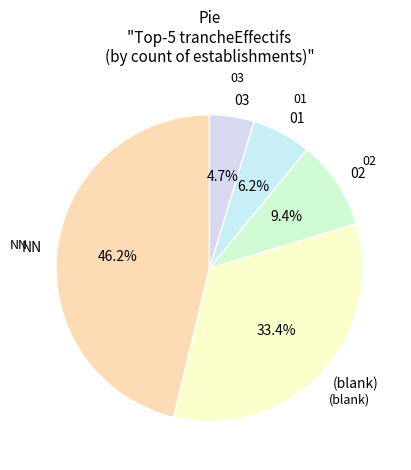

Which has a higher value, 03 or 02?

02